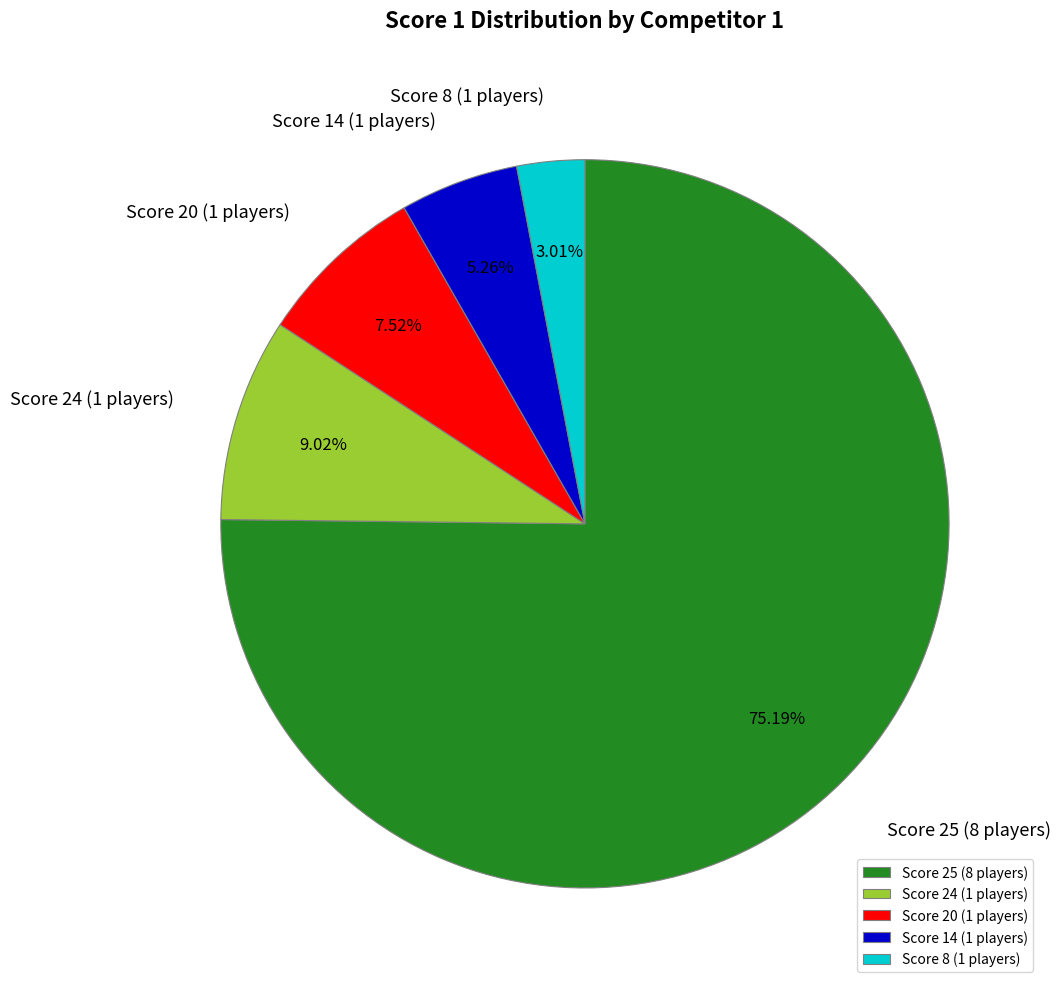

Which has a higher value, Score 24 (1 players) or Score 25 (8 players)?

Score 25 (8 players)